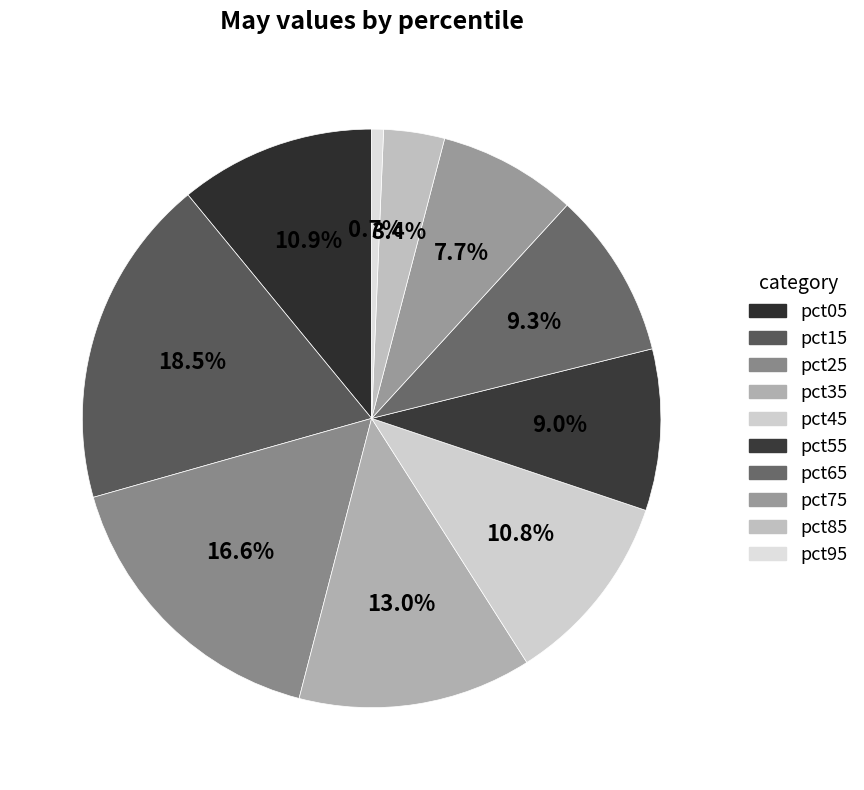

Which slice is the smallest?

pct95